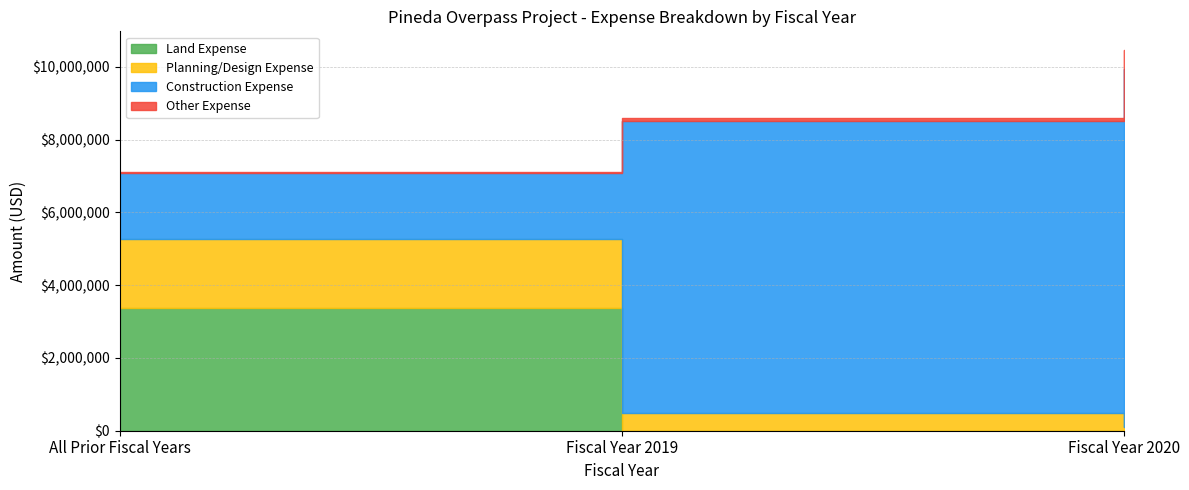

How many categories are shown in the chart?

3